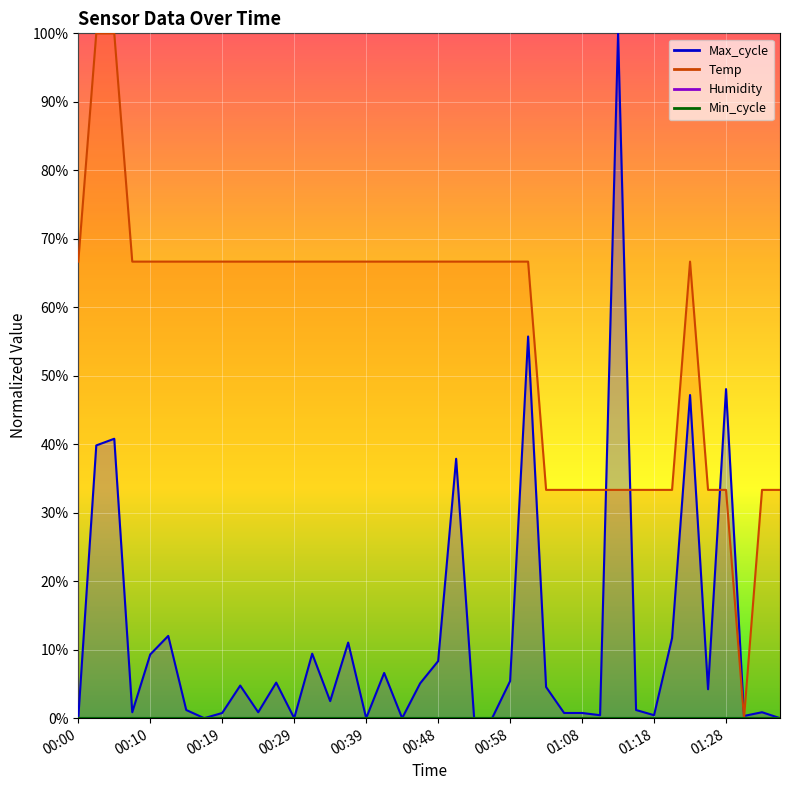

Which category has the lowest value across all series?

01:30